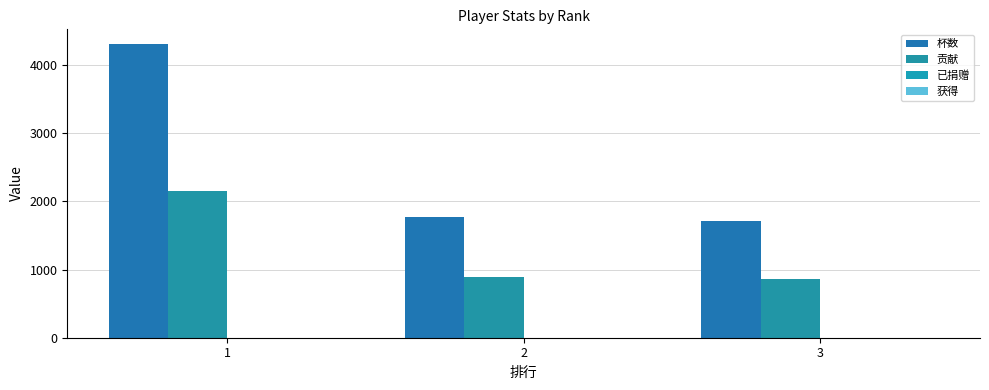

List the series in order of their peak value, highest first.

杯数, 贡献